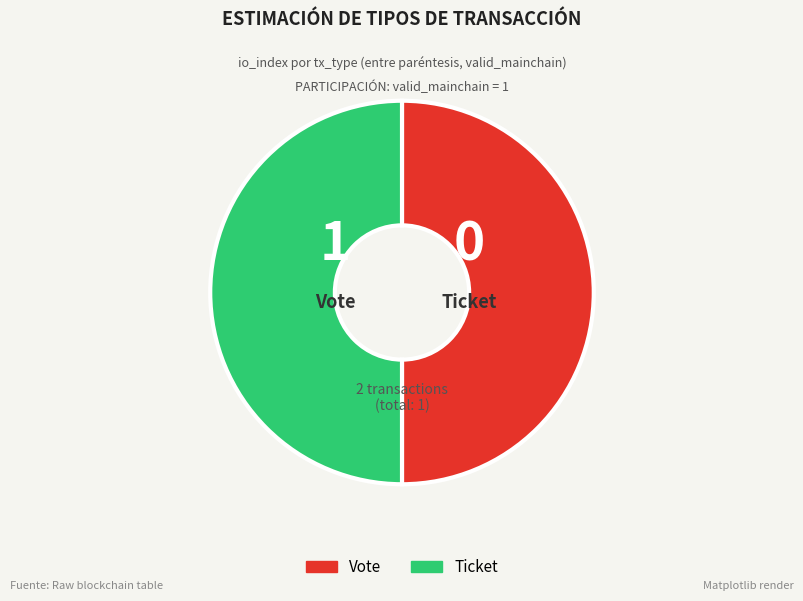

What is the ratio of the value at Vote to the value at Ticket?

1.0